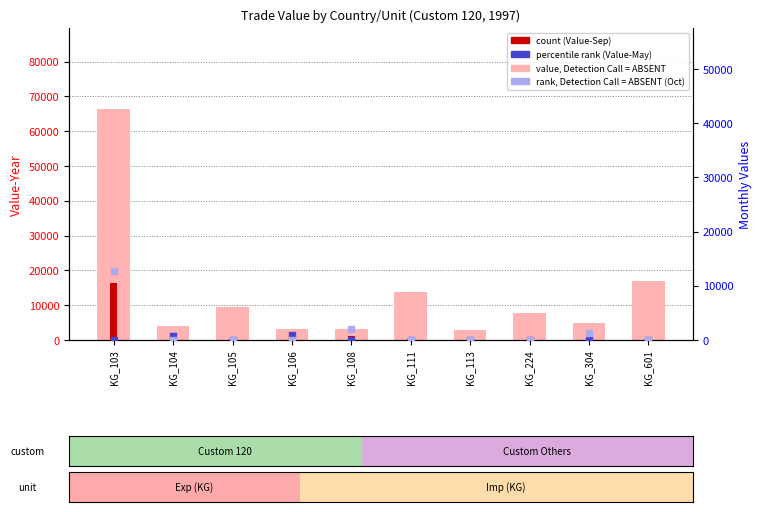

At which category is the sum across all series the highest?

KG_103